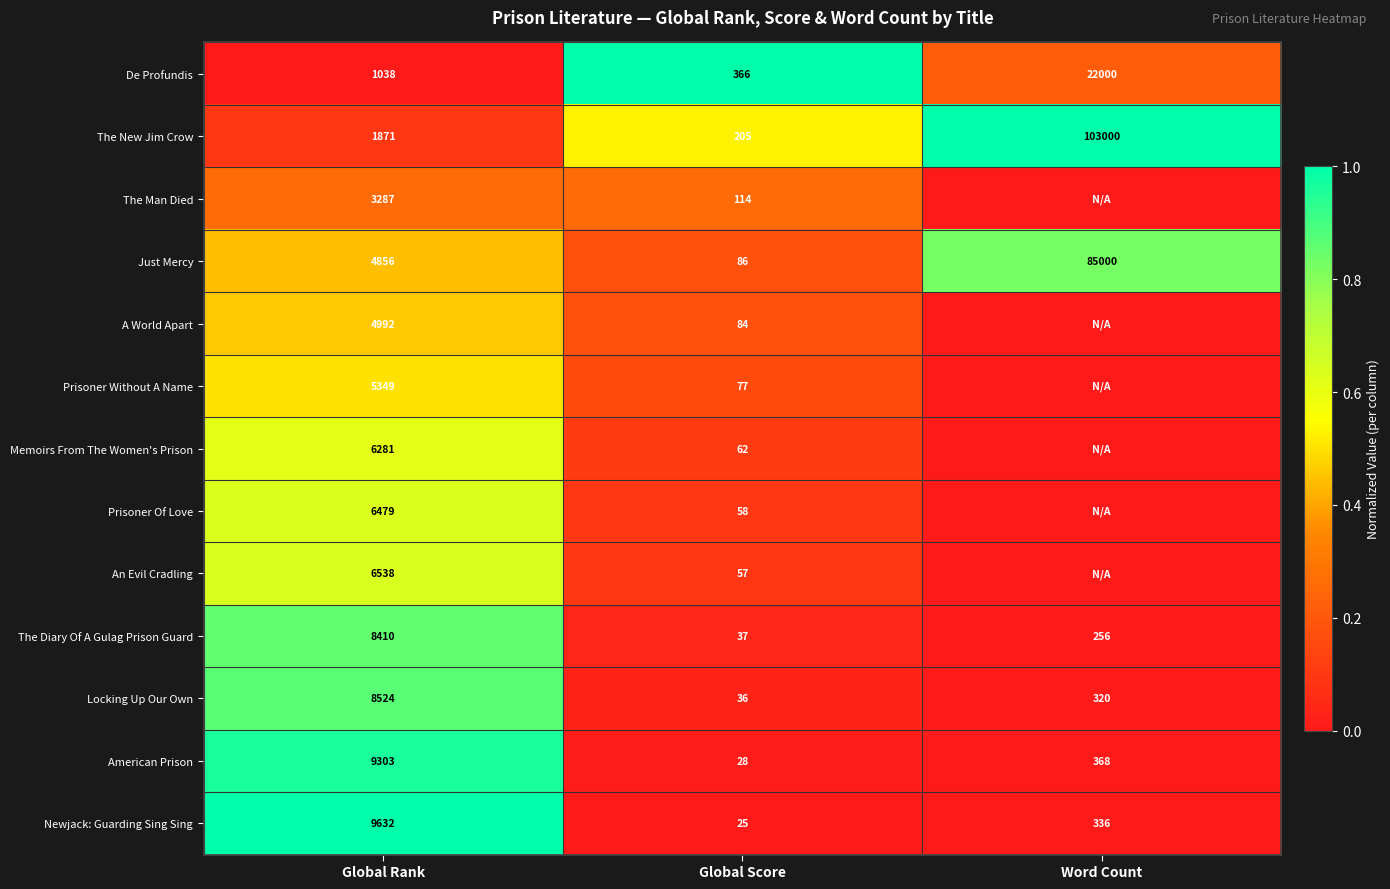

At which label is Just Mercy closest to 42543?

Global Rank